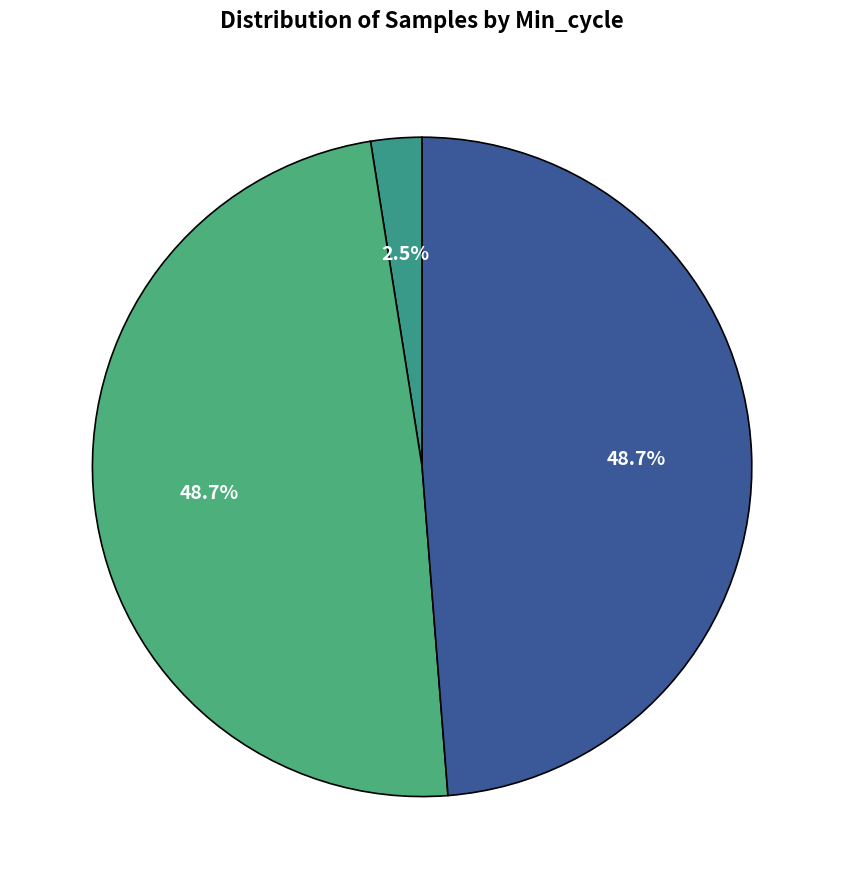

Count the number of slices in the pie.

3